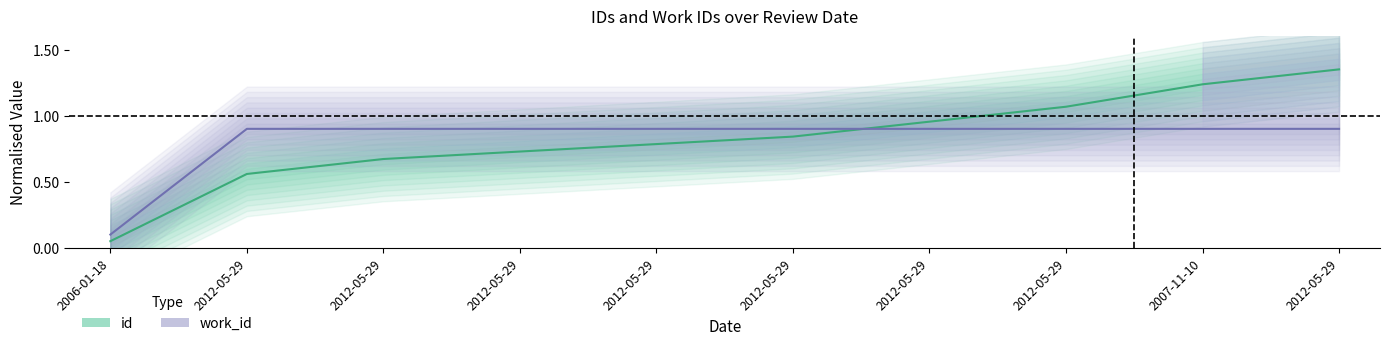

True or false: id (center) has a value of 0.8 at 2012-05-29.

True